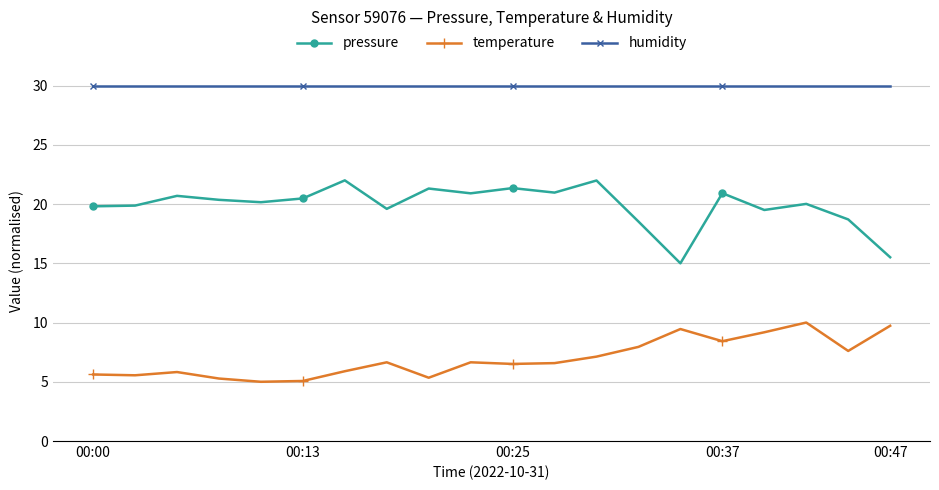

What is the sum of all humidity values?

600.0